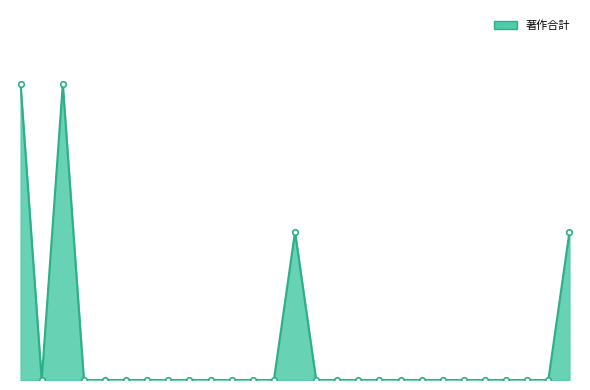

Rank the categories by value from highest to lowest.

272705, 60545, 261429, 60544, 60552, 60553, 324386, 364595, 261534, 426622, 192997, 60554, 292991, 261380, 60573, 60571, 73855, 292990, 171368, 60655, 406021, 261428, 60560, 74997, 60688, 224835, 60548